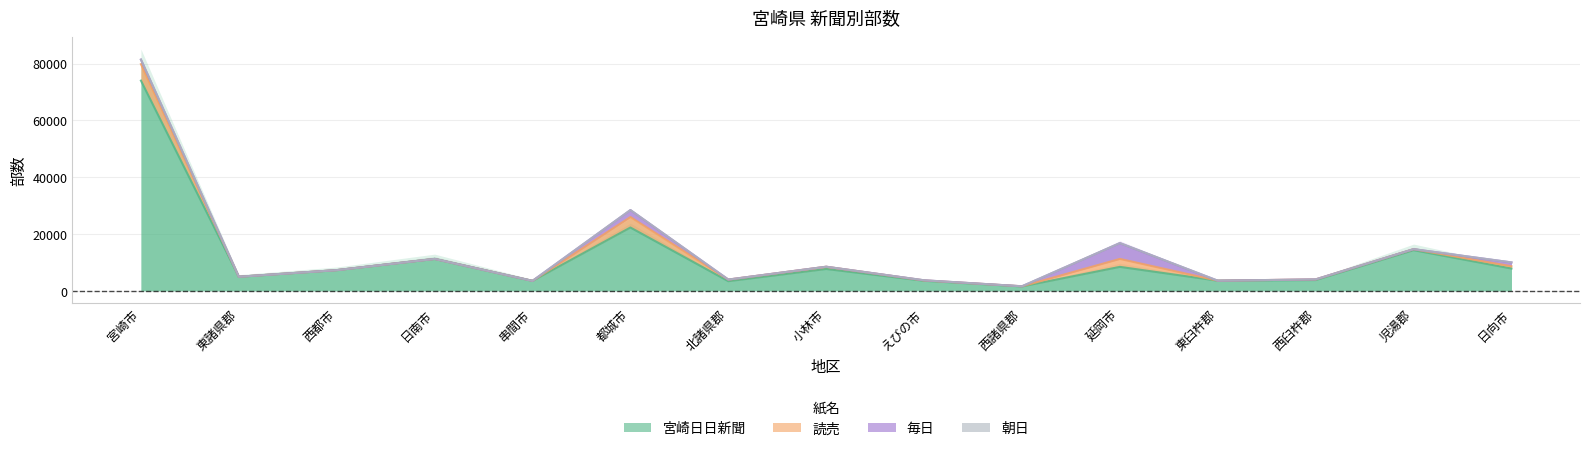

The 毎日 series shows 1726 at 西諸県郡. True or false?

False